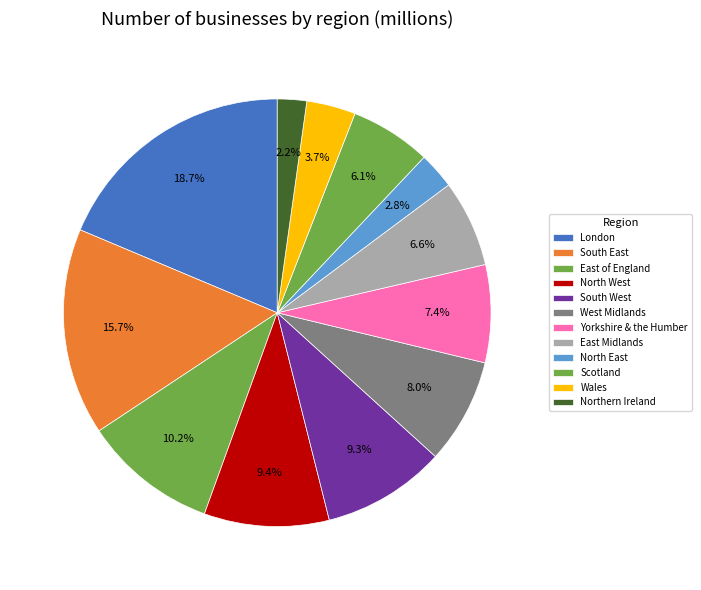

Combined, what portion of the pie is London and East of England?

28.8%